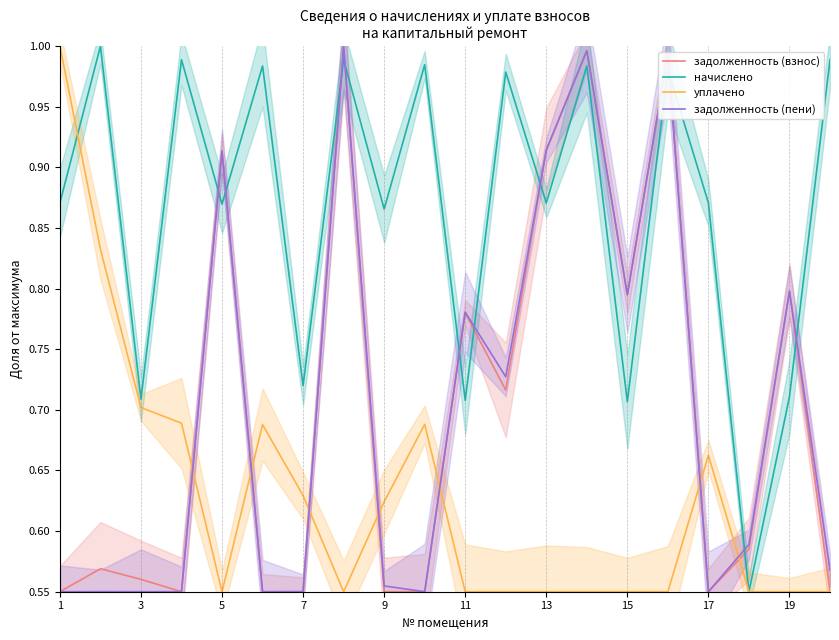

The уплачено series shows 1.0 at 1. True or false?

True